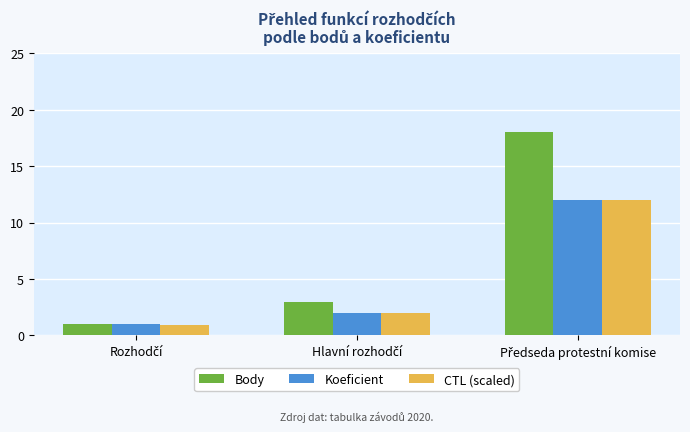

What is the difference between the second highest and minimum values in the Koeficient series?

1.0